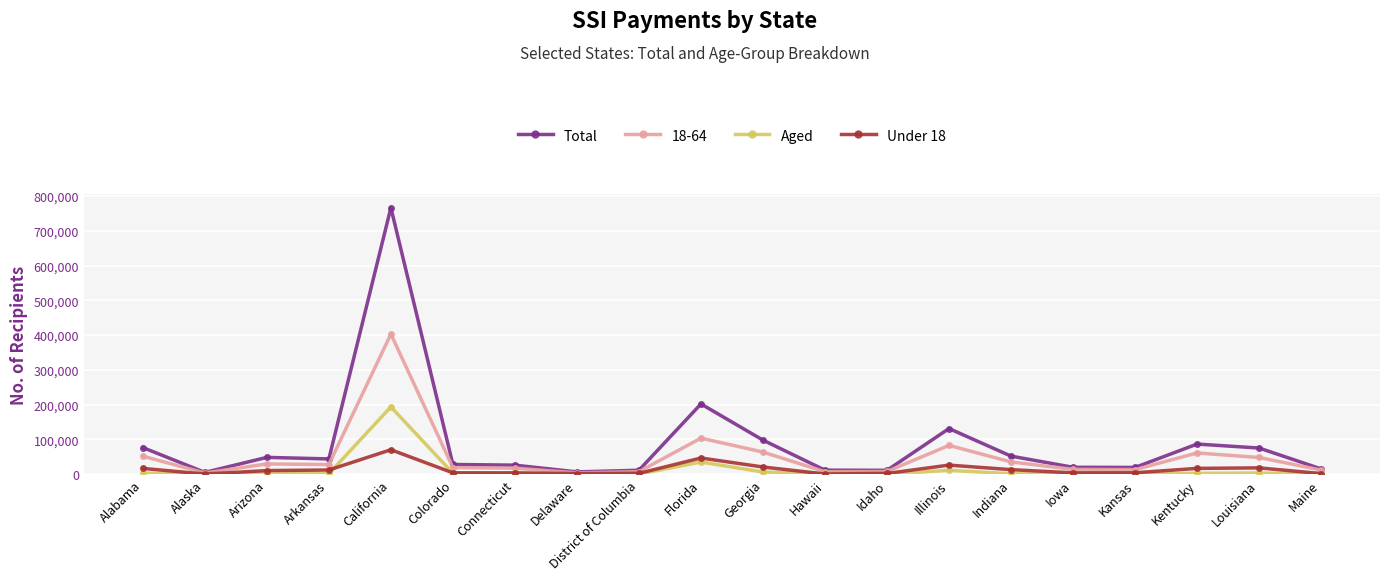

What is the label of the 6th point from the left?

Colorado